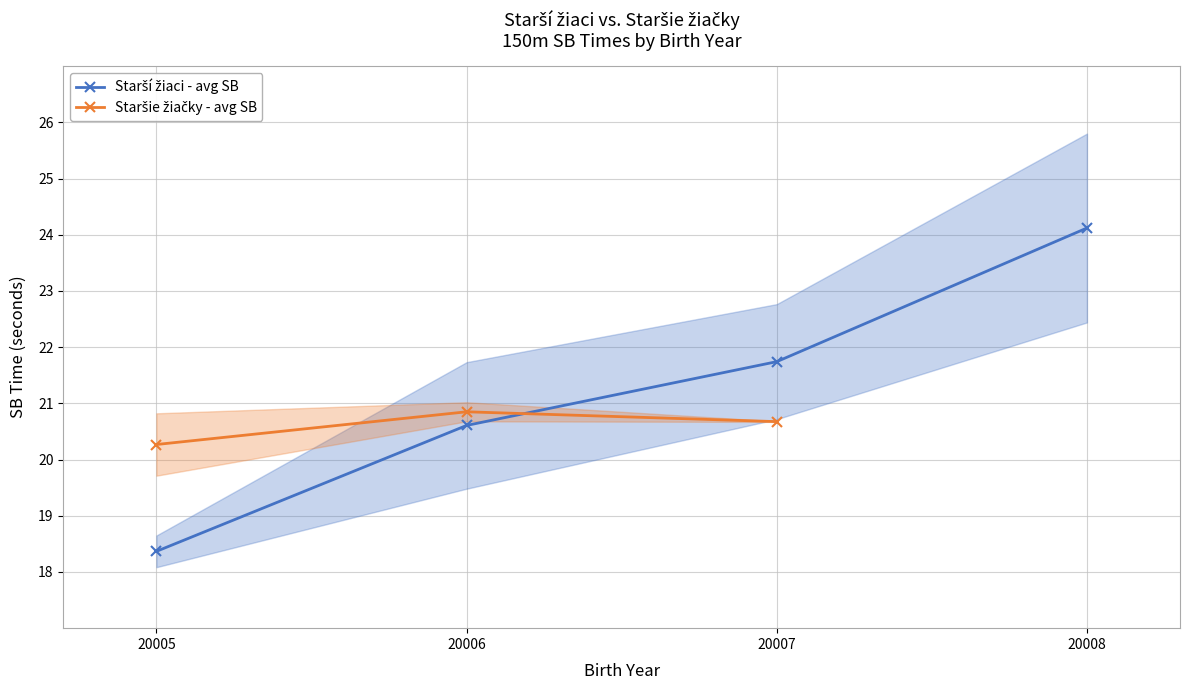

What is the difference between the maximum and minimum values in the Starší žiaci - avg SB series?

5.8